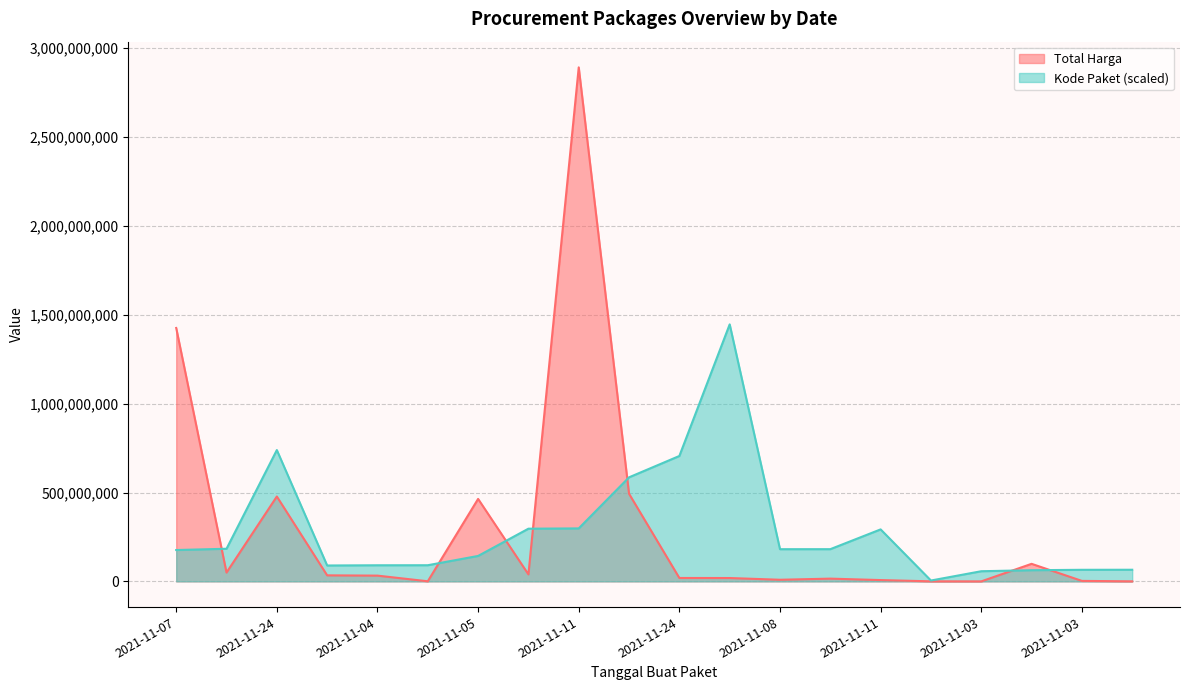

What are all the series names shown in the legend?

Total Harga, Kode Paket (scaled)